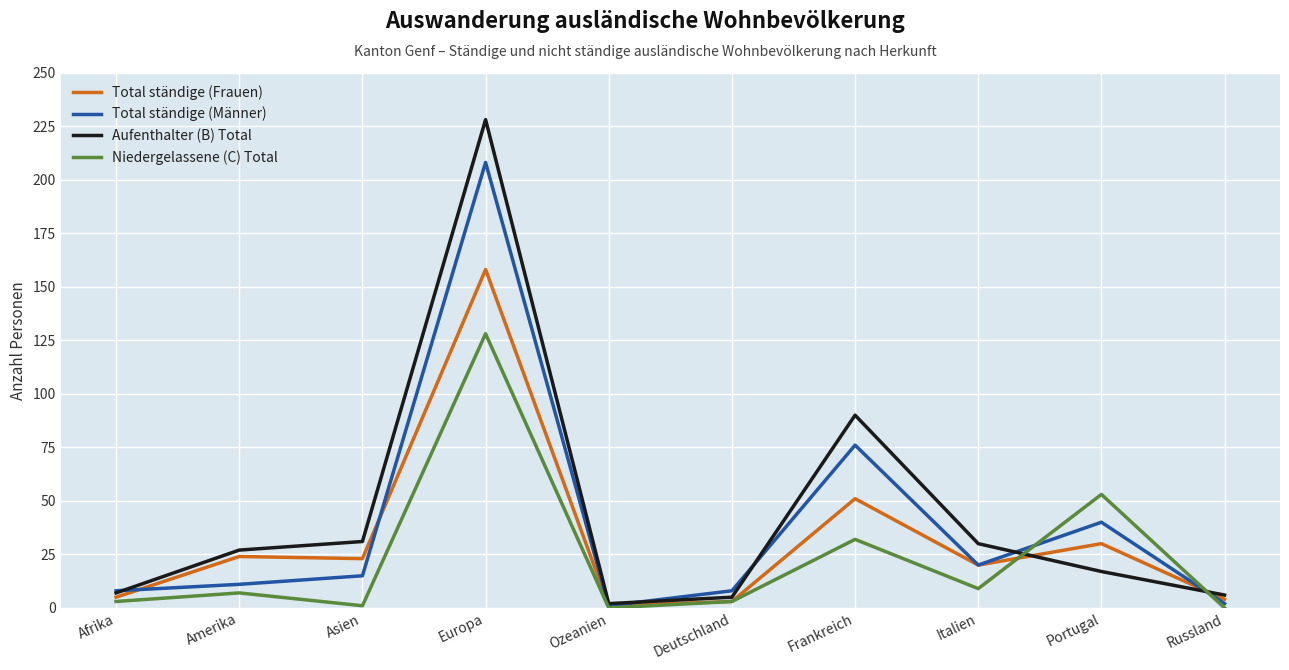

At which category does the chart reach its peak across all series?

Europa